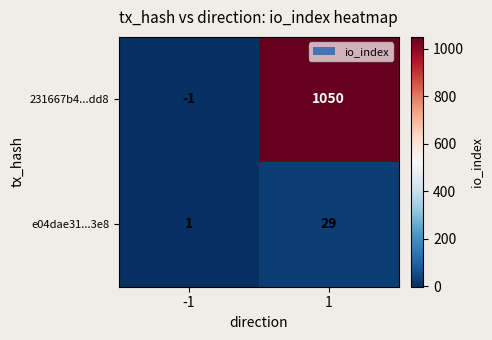

Rank the series by their maximum value, from highest to lowest.

231667b4...dd8, e04dae31...3e8